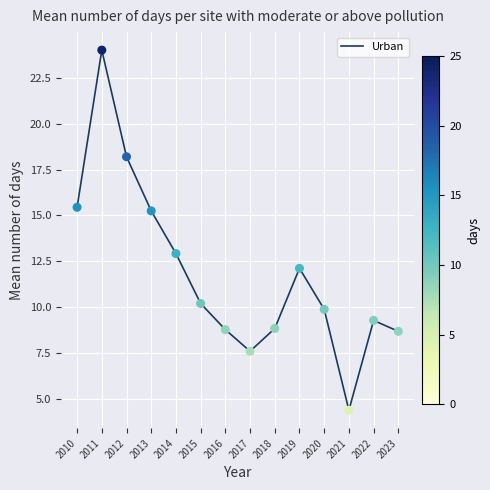

Approximately how many times larger is the value at 2017 compared to 2011?

0.3